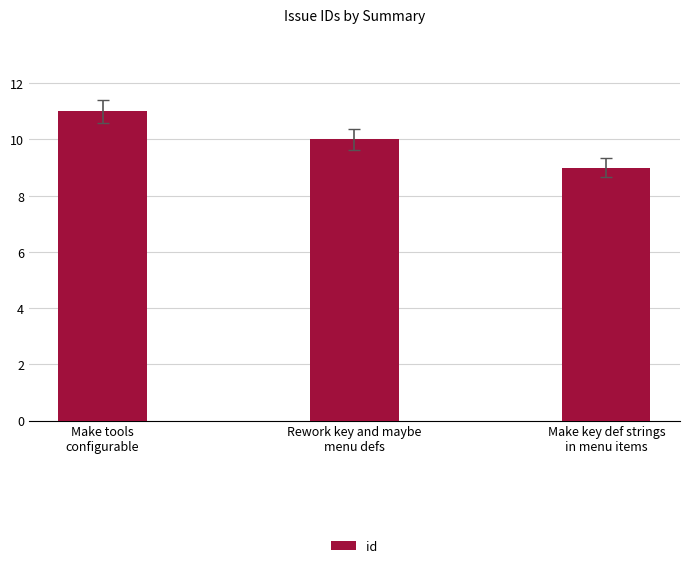

What is the change in value from Make tools
configurable to Make key def strings
in menu items?

-2